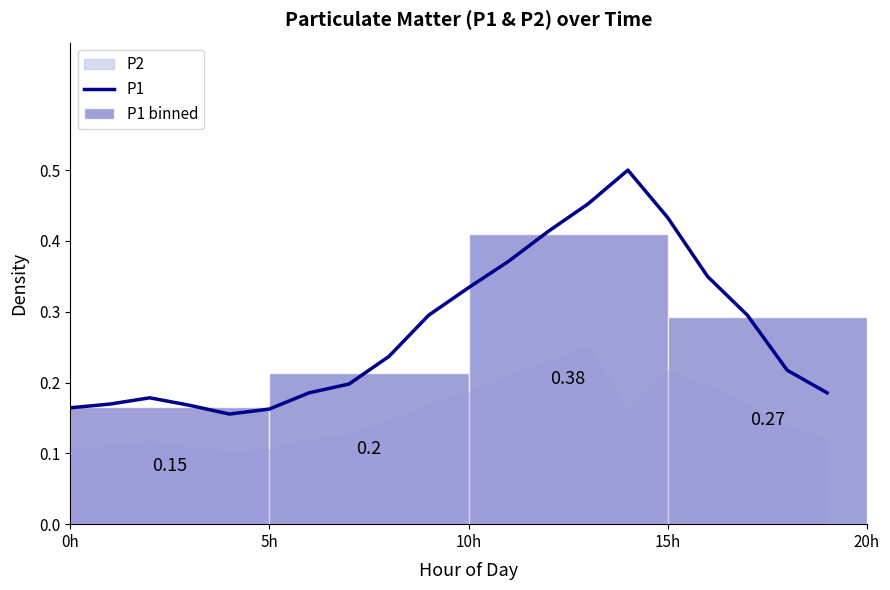

Reading left to right, transcribe all the data shown in this chart.

0.2	0.2	0.2	0.2	0.2	0.2	0.2	0.2	0.2	0.3	0.3	0.4	0.4	0.5	0.5	0.4	0.3	0.3	0.2	0.2